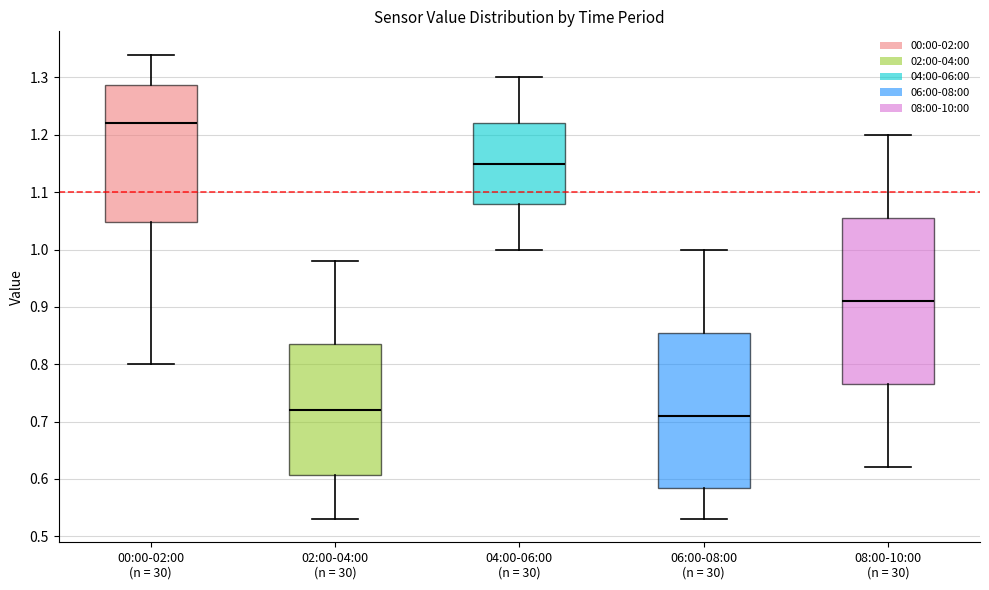

Which box has the highest median line?

00:00-02:00 (n = 30)